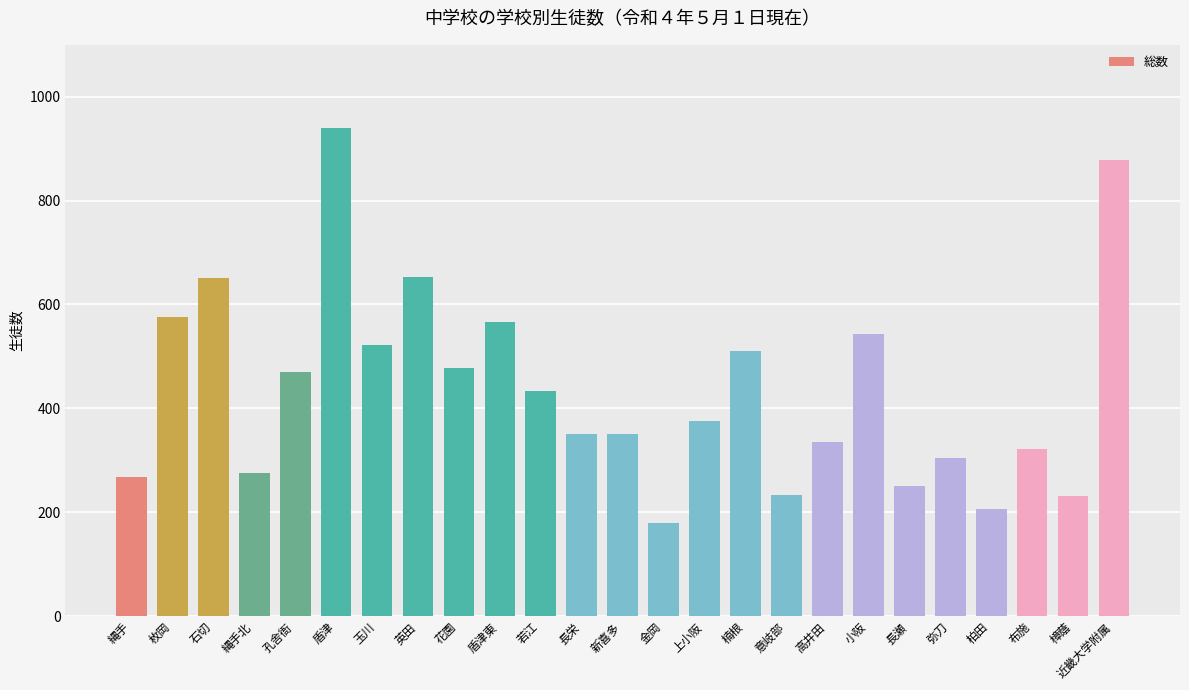

The value at 樟蔭 is 232. True or false?

True